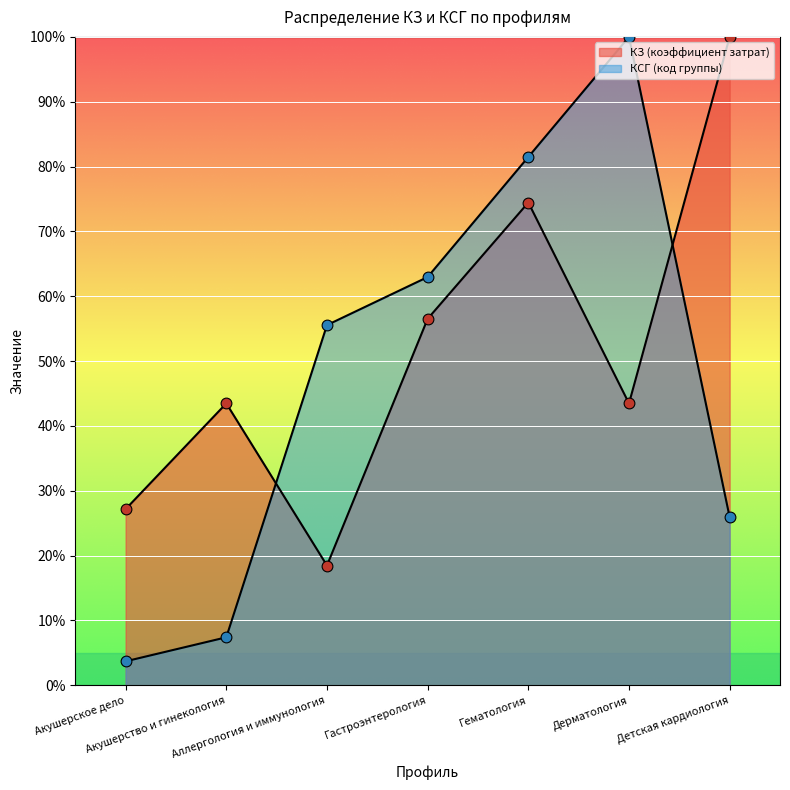

Which series has the widest spread of Y values?

КСГ (код группы)